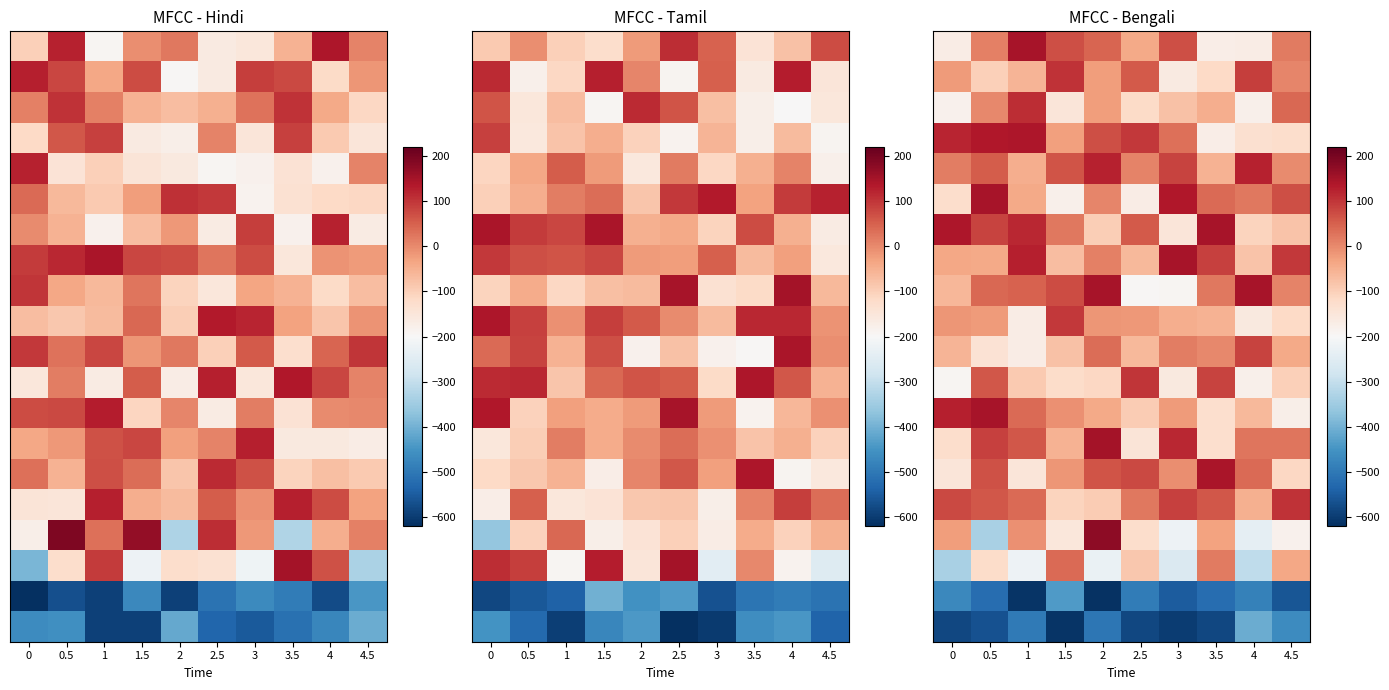

At how many categories does at least one series exceed -229?

10